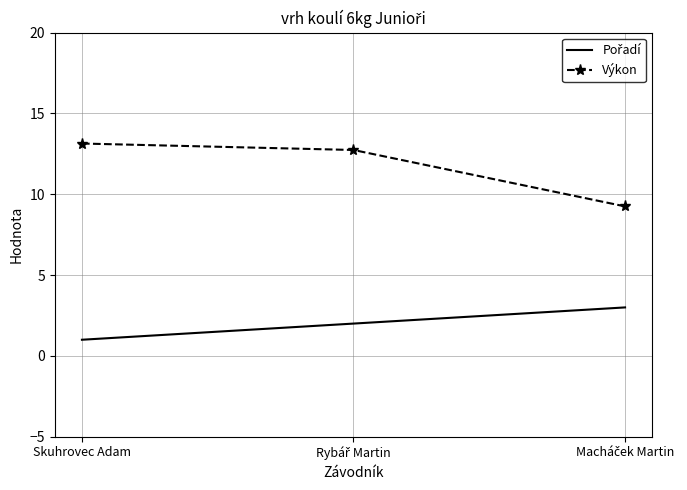

Which series has the largest total across all categories?

Výkon